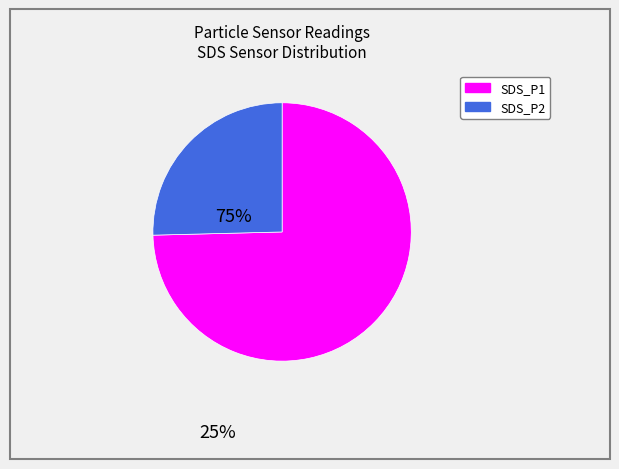

True or false: SDS_P1 accounts for 82% of the total.

False